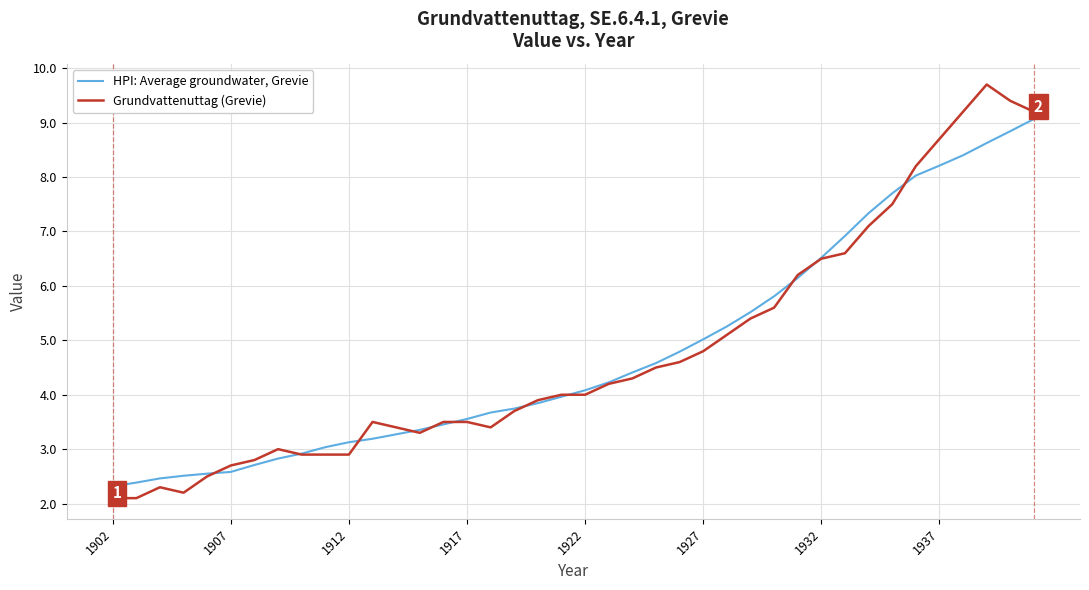

List the series in order of their overall mean, lowest first.

HPI: Average groundwater, Grevie, Grundvattenuttag (Grevie)